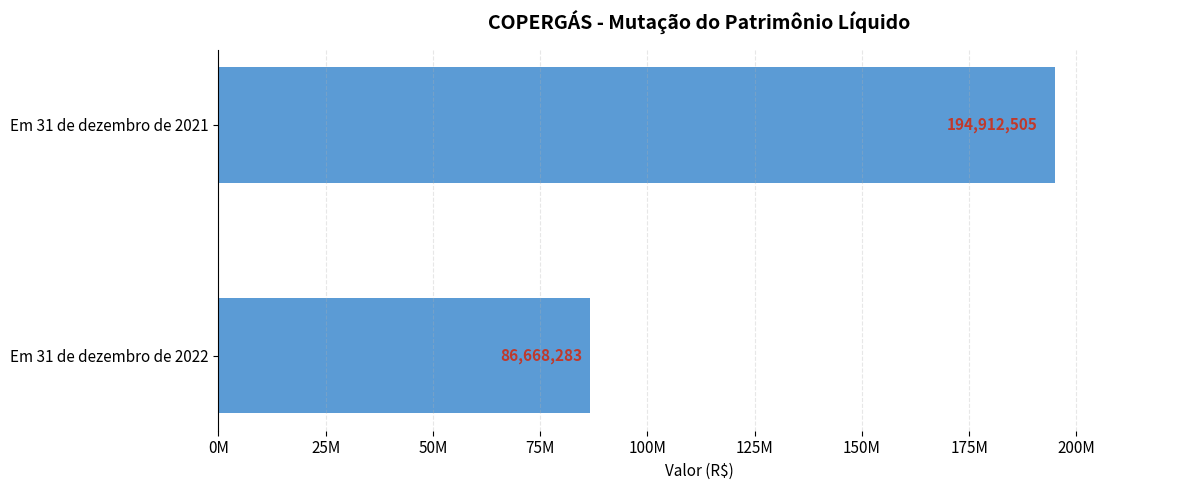

List the labels in order of value, largest first.

Em 31 de dezembro de 2021, Em 31 de dezembro de 2022